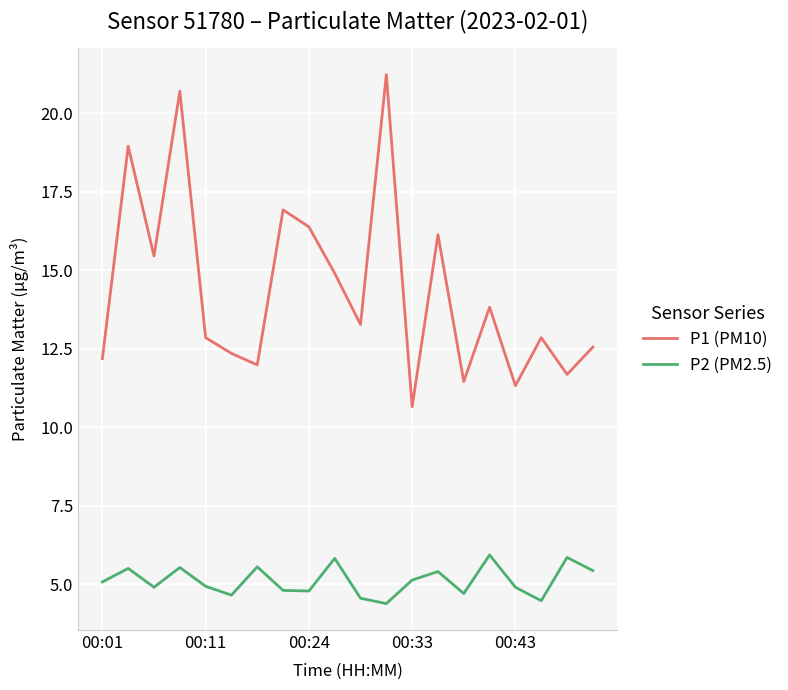

List the series in order of their peak value, highest first.

P1 (PM10), P2 (PM2.5)